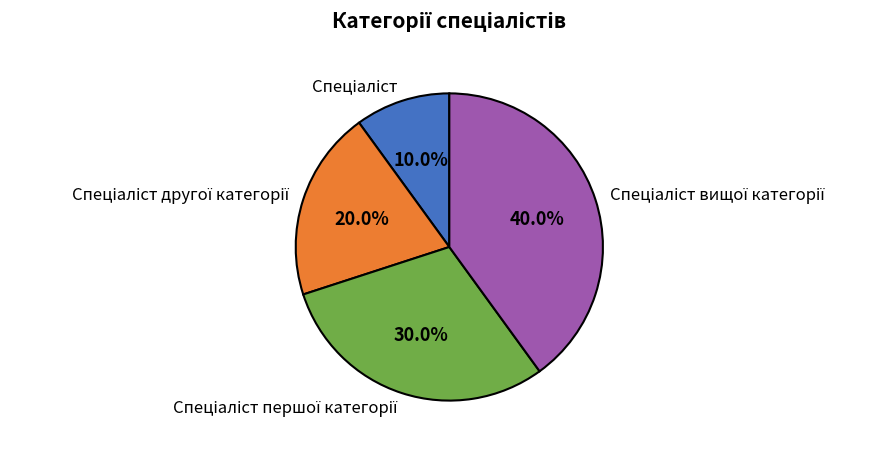

How many segments does this pie chart have?

4